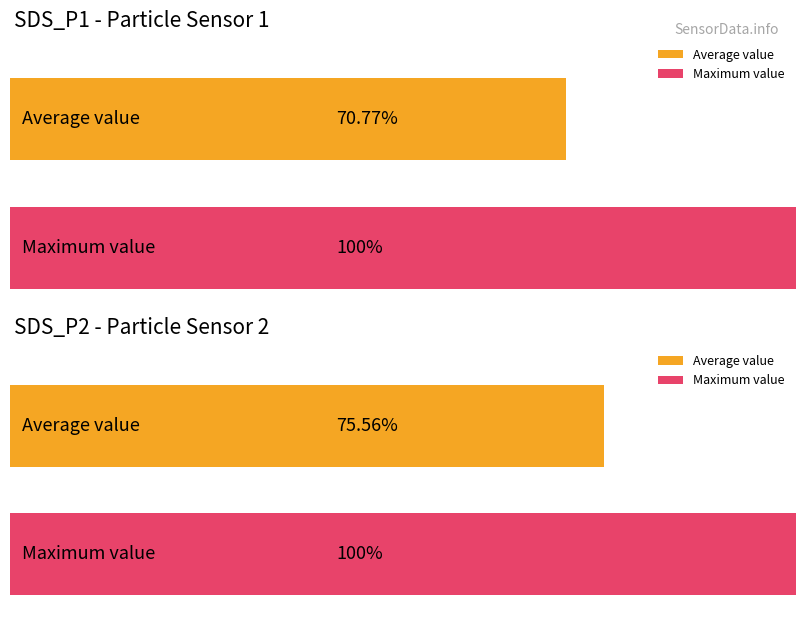

At which category is the sum across all series the highest?

SDS_P2